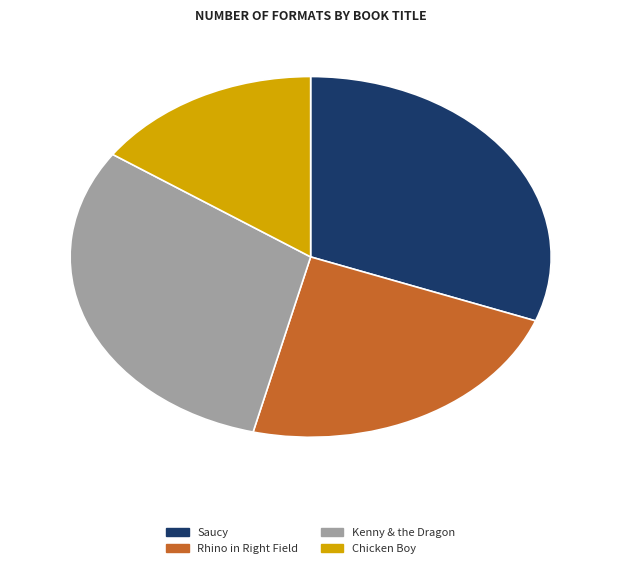

Which has a higher value, Saucy or Chicken Boy?

Saucy